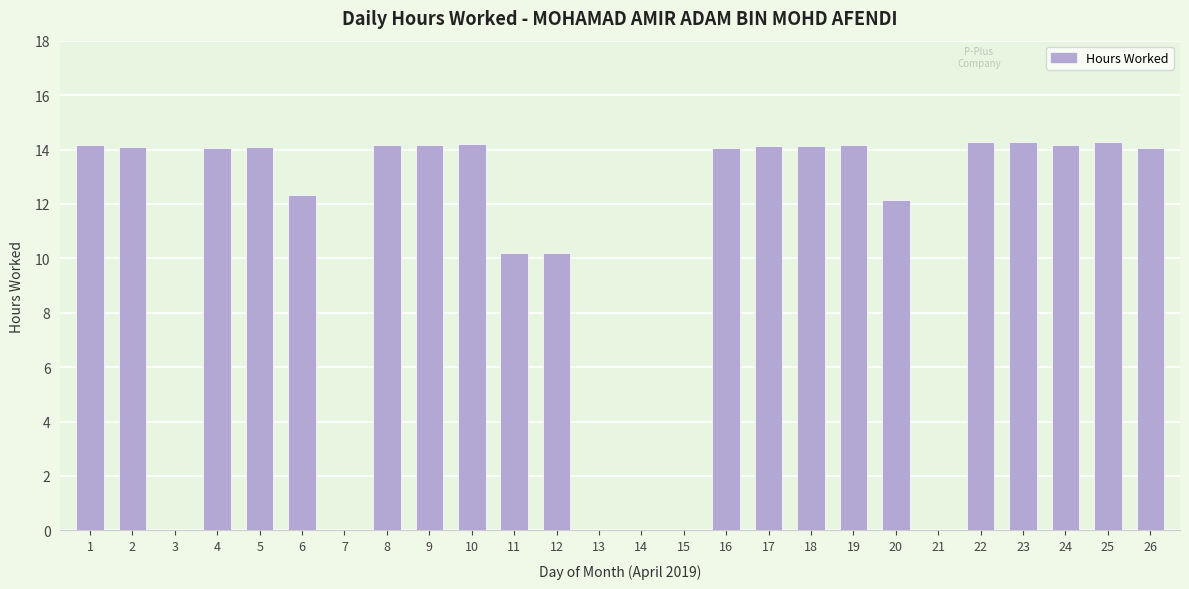

What is the approximate value at 8?

14.2